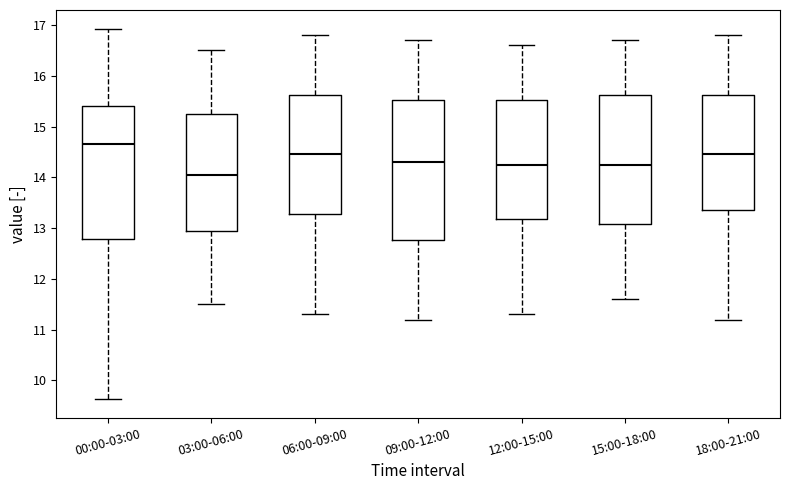

Which box has the highest median line?

00:00-03:00